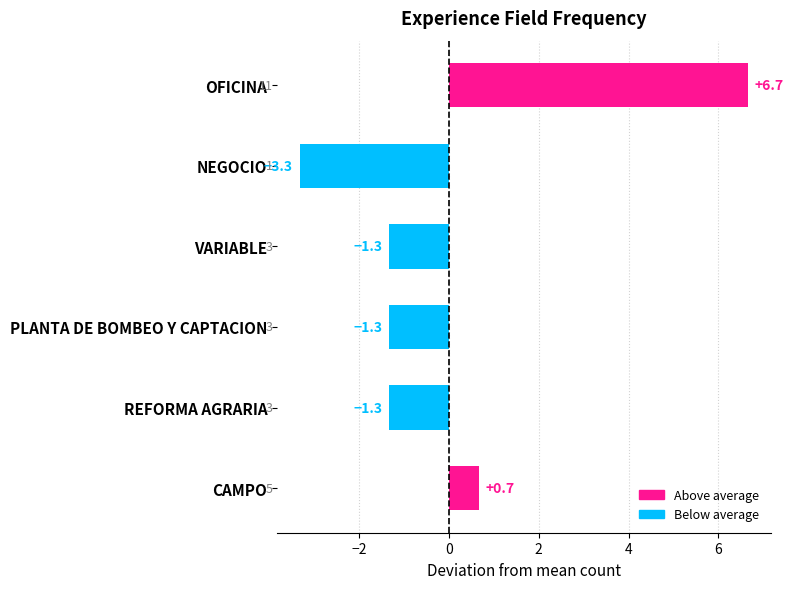

What is the greatest value displayed?

6.7